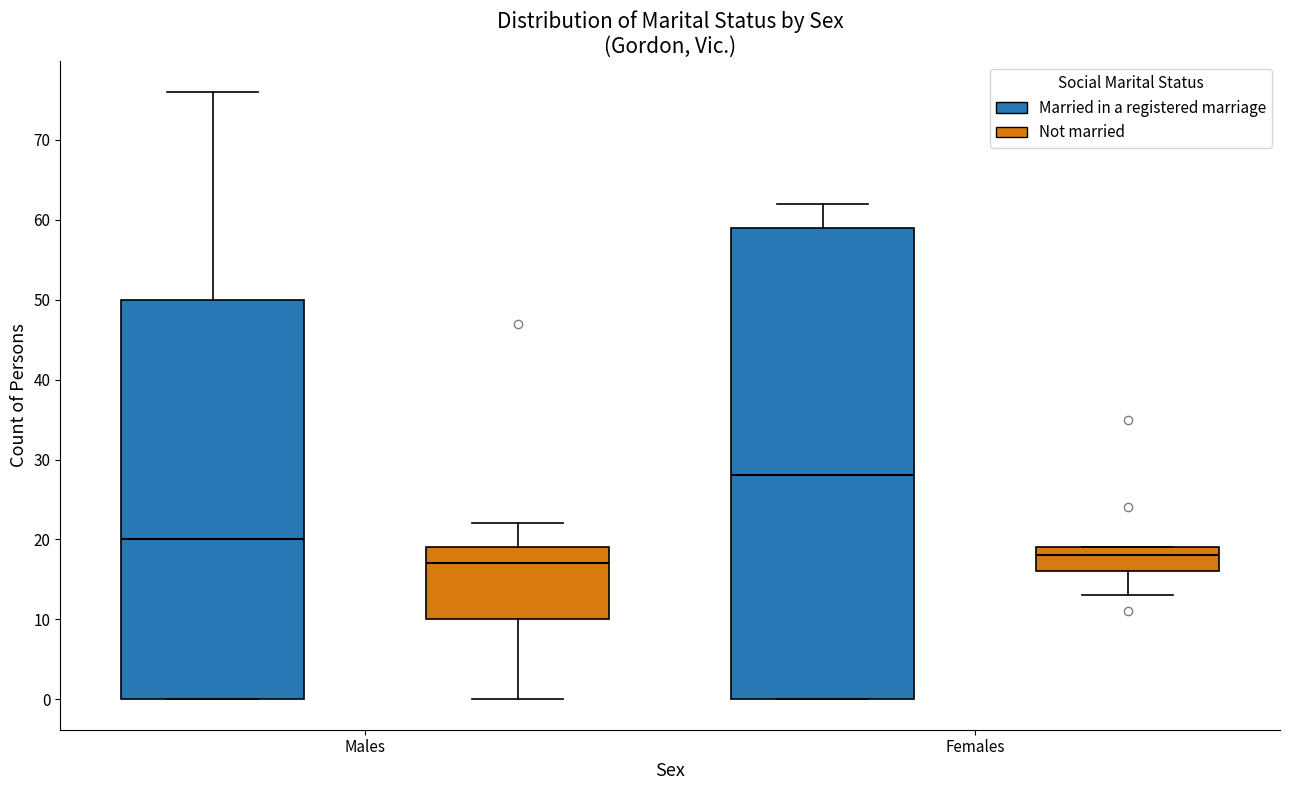

Comparing the boxes themselves (not the whiskers), which one is the tallest?

Females (Married in a registered marriage)